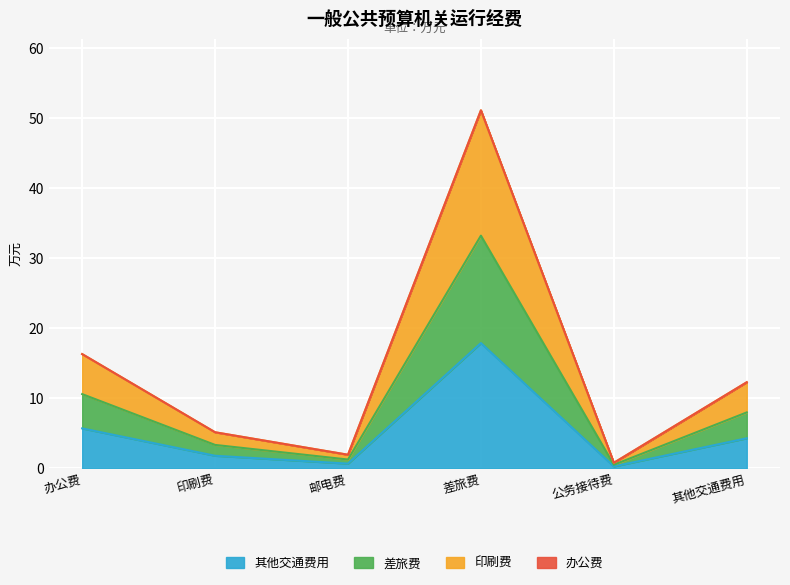

What is the sum of the values at 差旅费 and 邮电费?

18.6